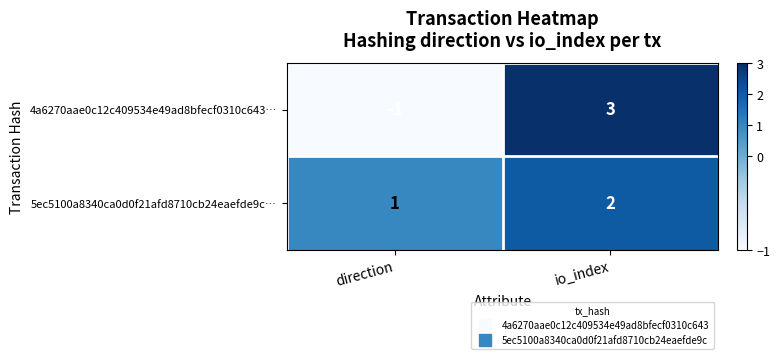

Which category has the lowest value in the 5ec5100a8340ca0d0f21afd8710cb24eaefde9c… series?

direction